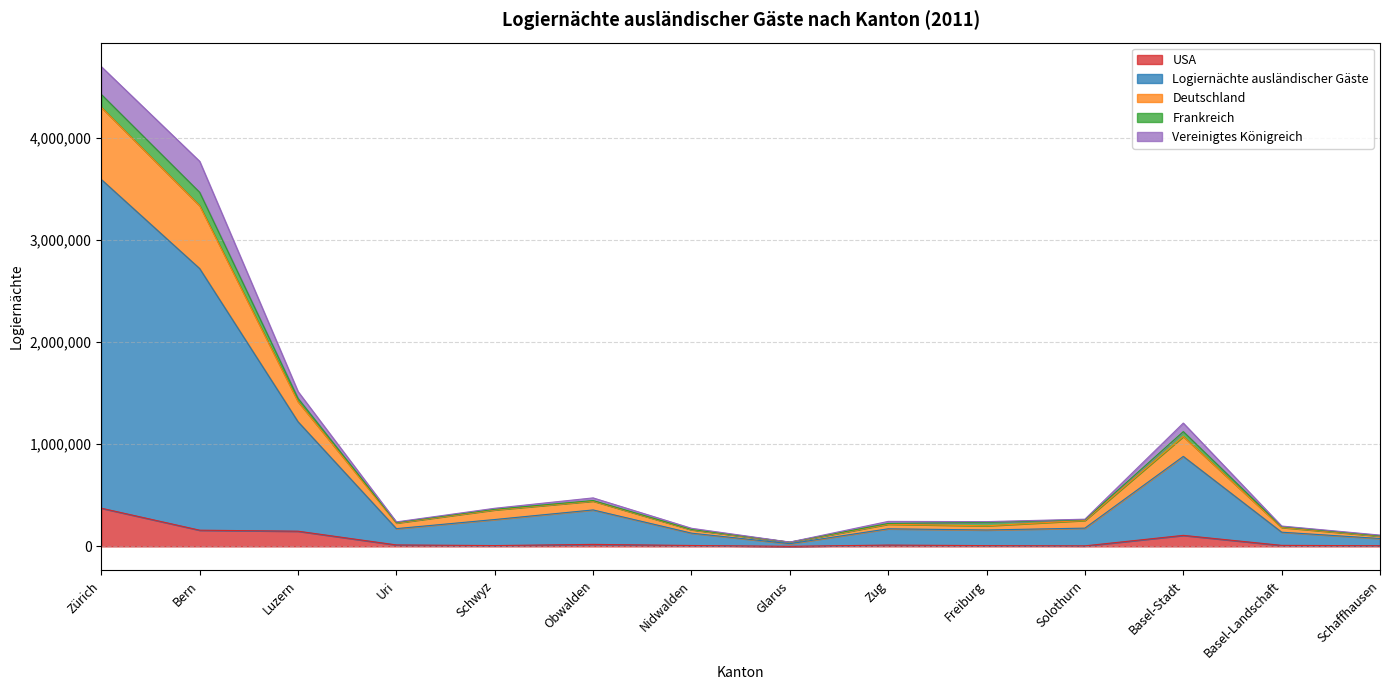

How many data points does each series have?

14